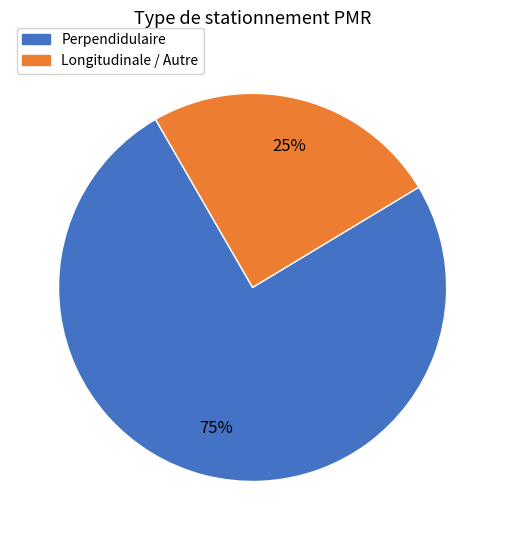

The Longitudinale / Autre slice represents 11% of the pie. True or false?

False